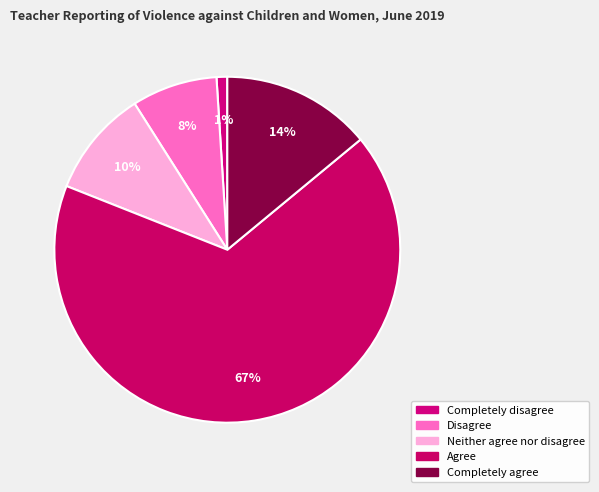

To the nearest percent, what percentage of the pie is Agree?

67%